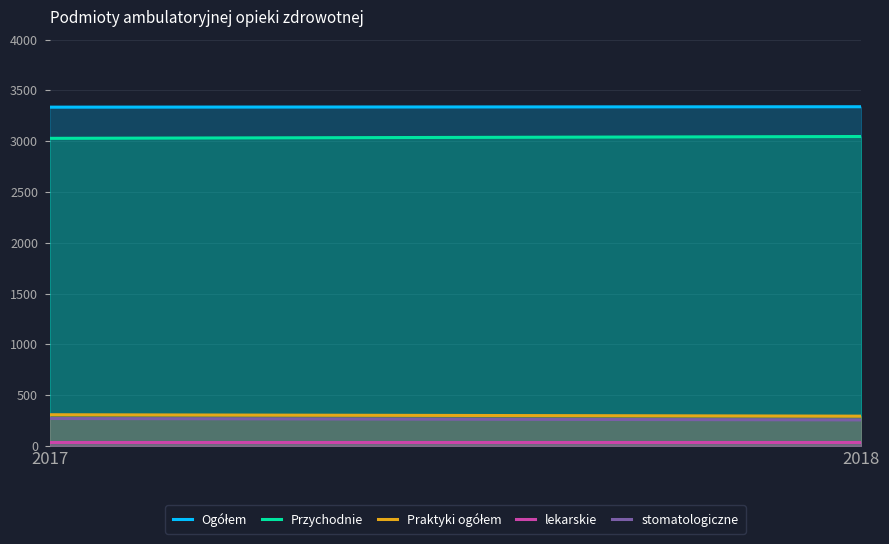

What is the smallest value displayed?

37.0